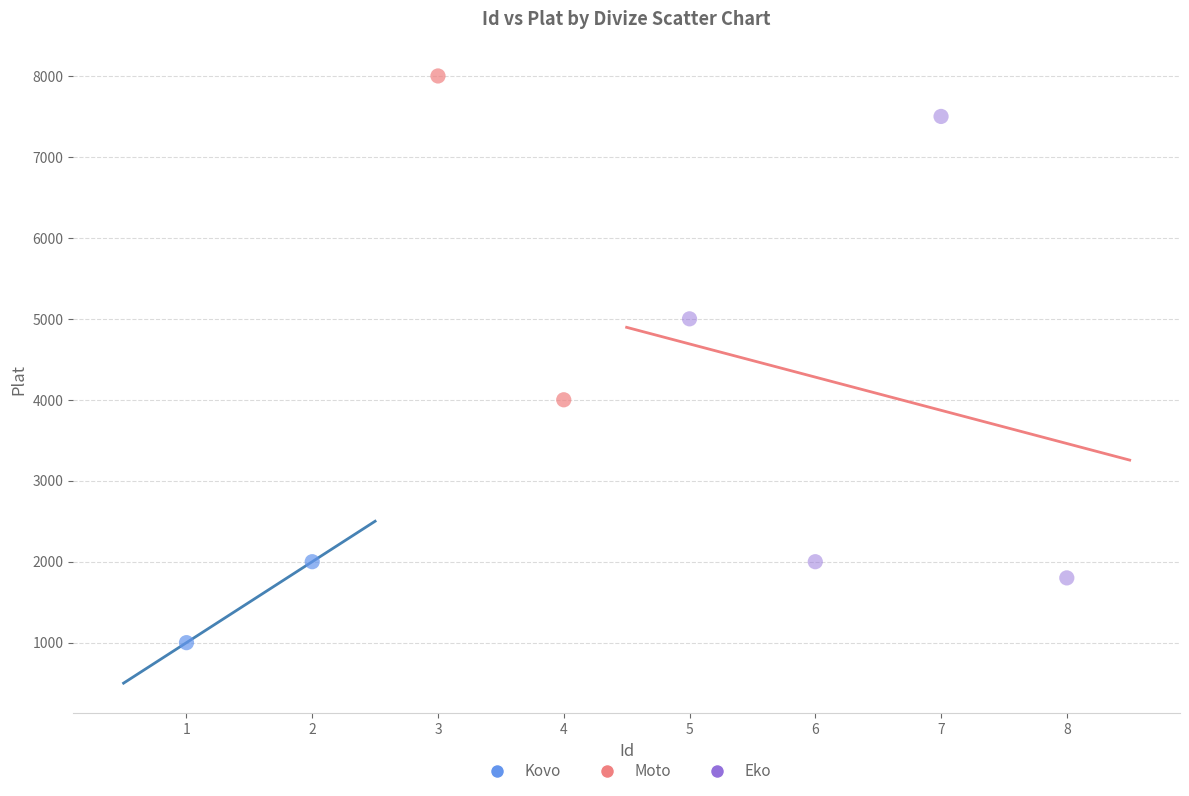

What are all the series names shown in the legend?

Kovo, Moto, Eko